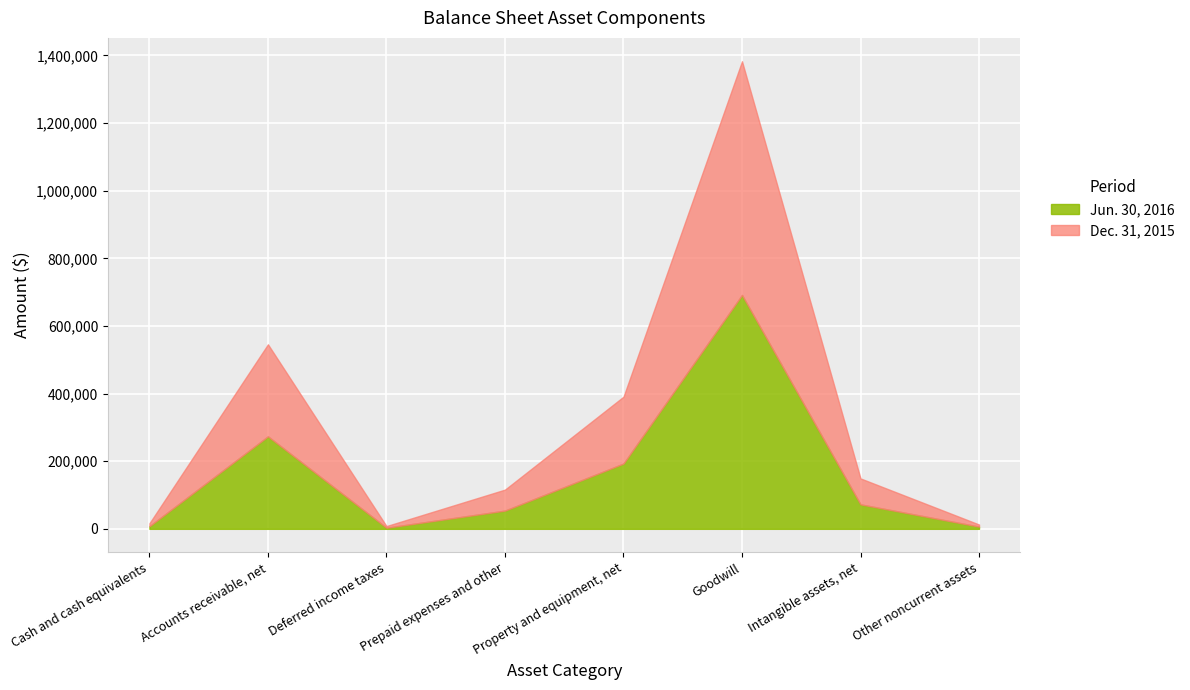

What is the total value across all series at Goodwill?

1382805